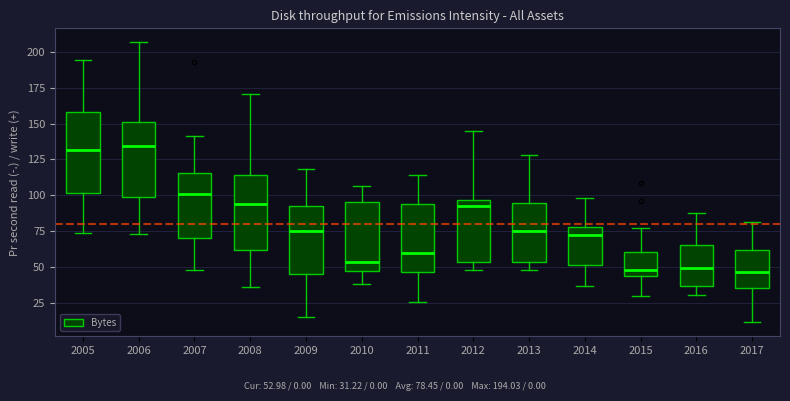

Reading left to right, read every box against the y-axis: the position of its median line, the range the box covers, and the ends of its whiskers. The values are not printed on the chart, so give them approximately, as read against the axis.

2005: median 130, box 100 to 160, whiskers 75 to 195
2006: median 135, box 100 to 150, whiskers 75 to 205
2007: median 100, box 70 to 115, whiskers 50 to 140
2008: median 95, box 60 to 115, whiskers 35 to 170
2009: median 75, box 45 to 90, whiskers 15 to 120
2010: median 55, box 50 to 95, whiskers 40 to 105
2011: median 60, box 45 to 95, whiskers 25 to 115
2012: median 95 (just below the box's upper edge), box 55 to 95, whiskers 50 to 145
2013: median 75, box 55 to 95, whiskers 50 to 130
2014: median 70, box 50 to 80, whiskers 35 to 100
2015: median 50, box 45 to 60, whiskers 30 to 75
2016: median 50, box 35 to 65, whiskers 30 to 90
2017: median 45, box 35 to 60, whiskers 10 to 80